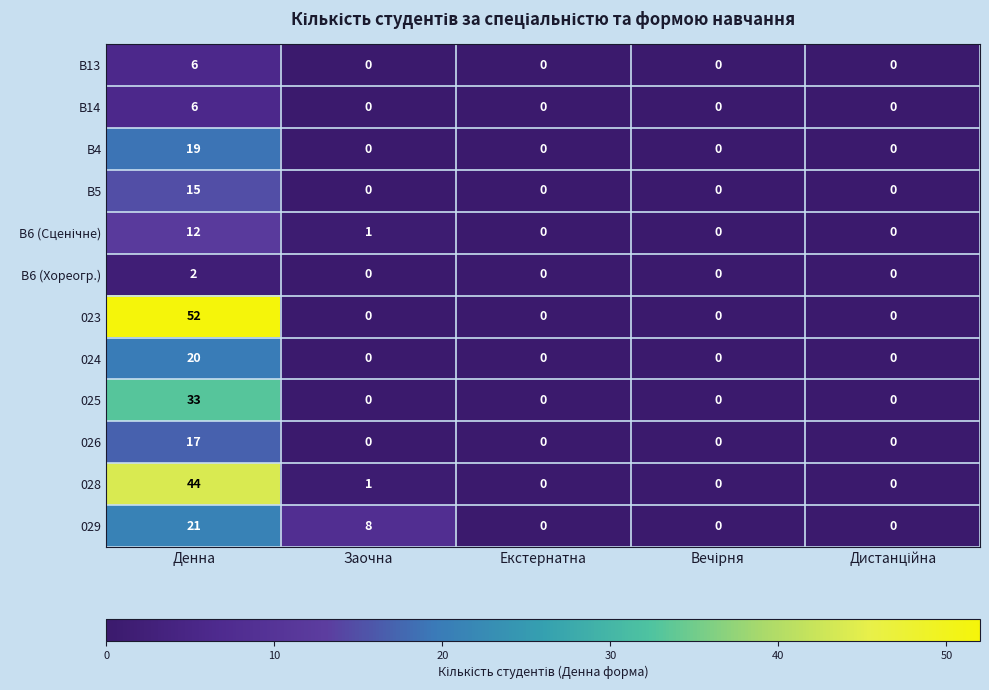

What is the spread (max minus min) of values at Денна?

50